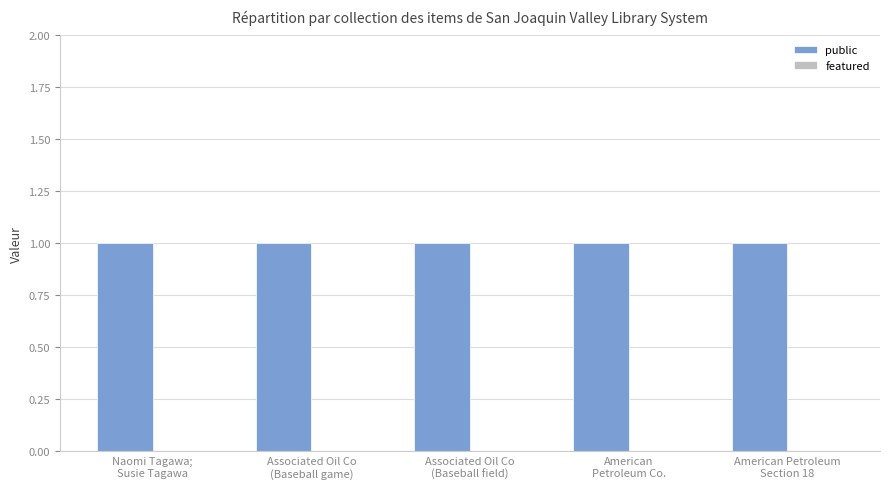

At which label is featured closest to 0?

Naomi Tagawa;
Susie Tagawa